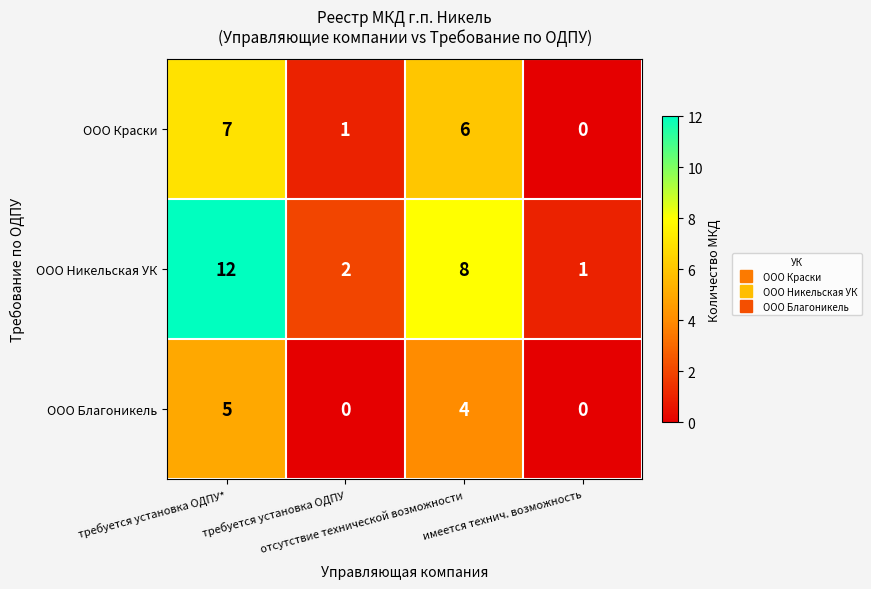

What is the highest value of the ООО Никельская УК series?

12